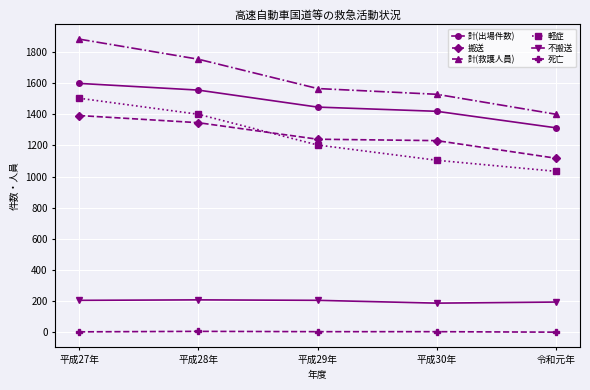

Is it true that 計(出場件数) equals 375 at 平成27年?

False